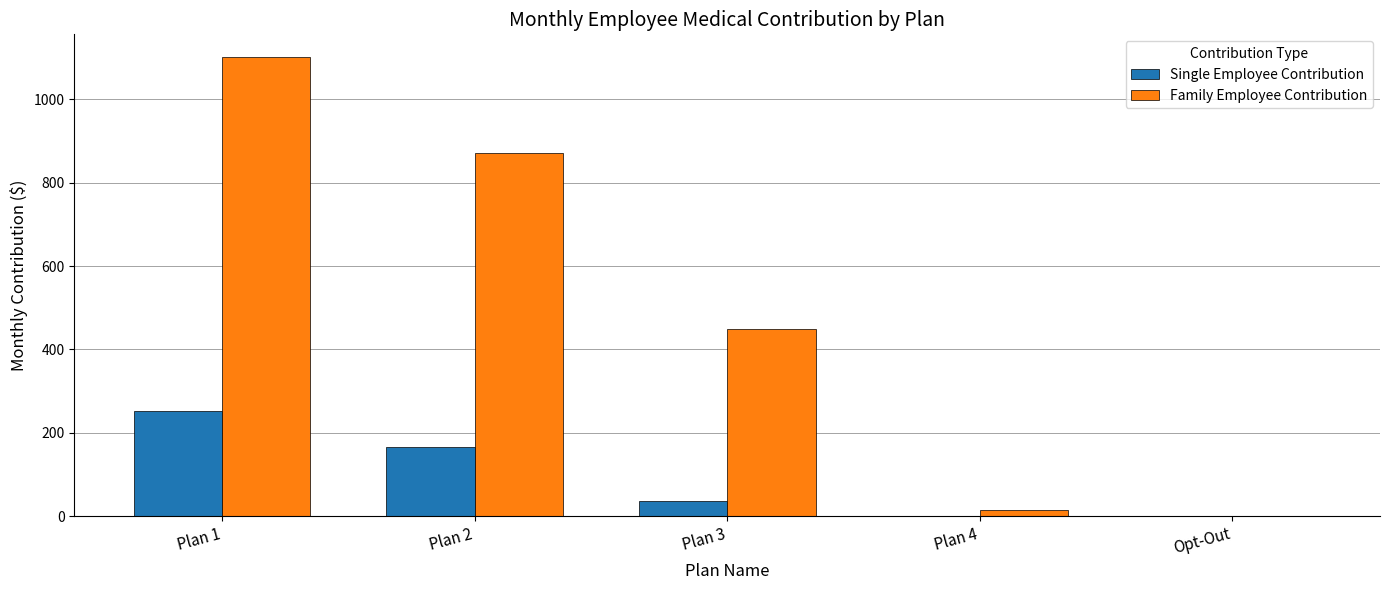

The Single Employee Contribution series shows 250.3 at Plan 2. True or false?

False